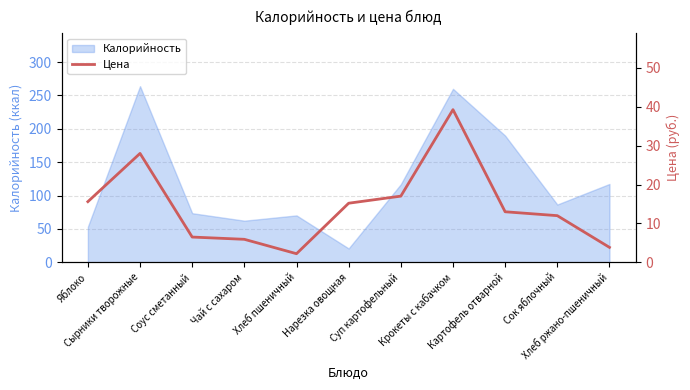

True or false: the data shows 14.5 at Сырники творожные.

False